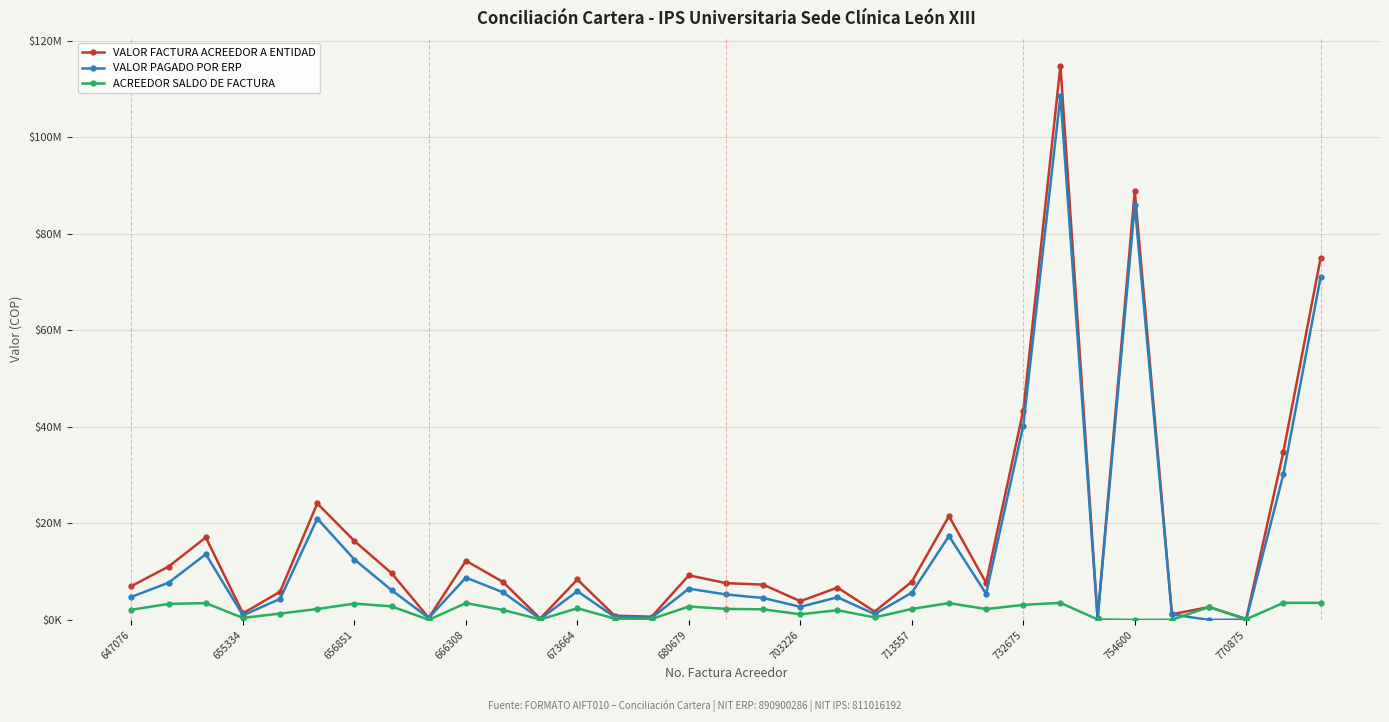

What are all the series names shown in the legend?

VALOR FACTURA ACREEDOR A ENTIDAD, VALOR PAGADO POR ERP, ACREEDOR SALDO DE FACTURA